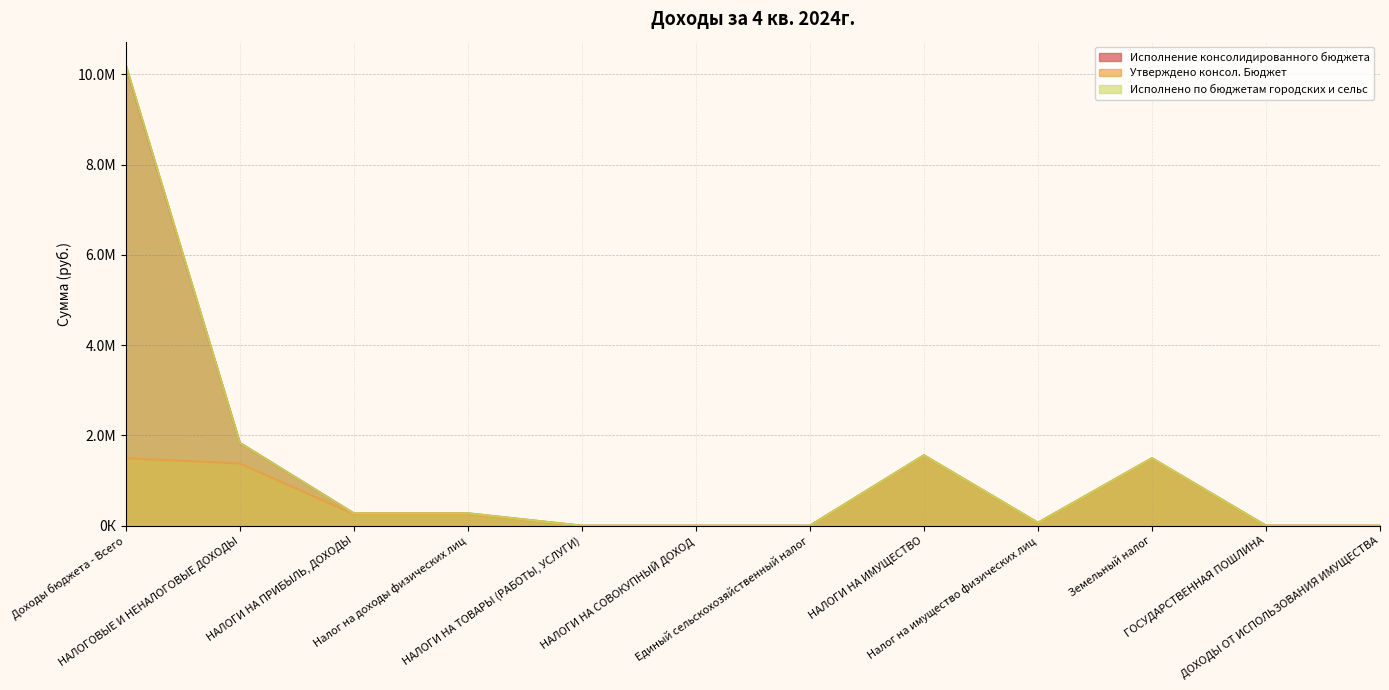

What position from the right is НАЛОГИ НА ПРИБЫЛЬ, ДОХОДЫ?

10